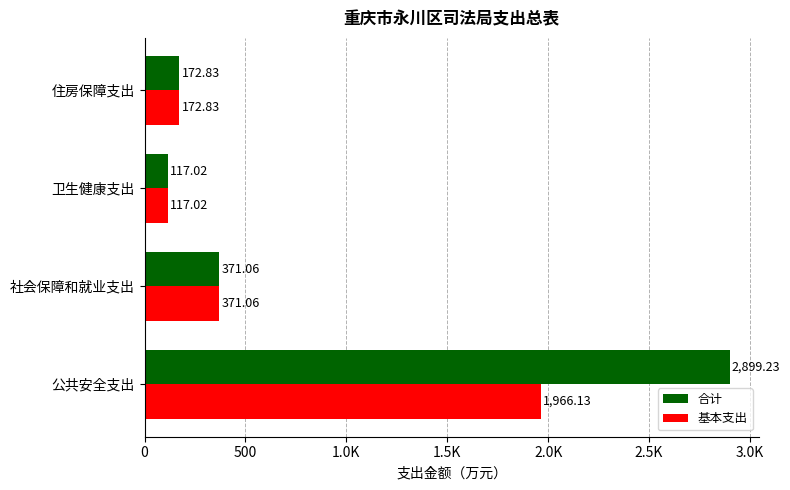

What is the difference between the maximum and minimum values in the 基本支出 series?

1849.1